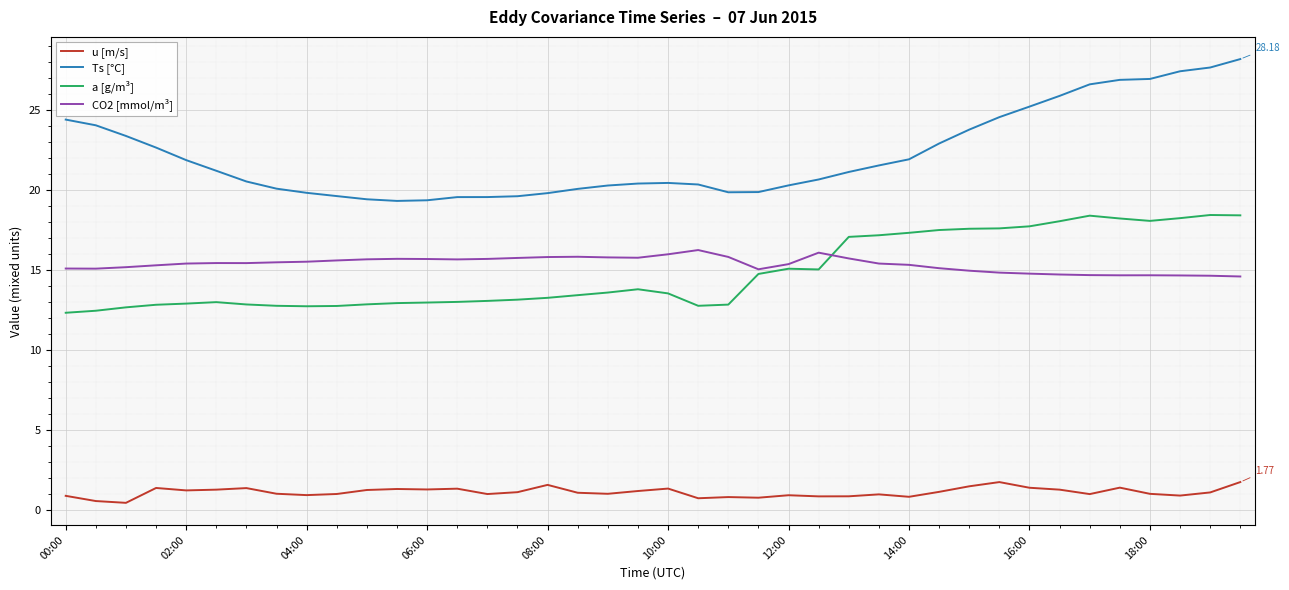

What is the difference between the maximum and minimum values in the u [m/s] series?

1.3